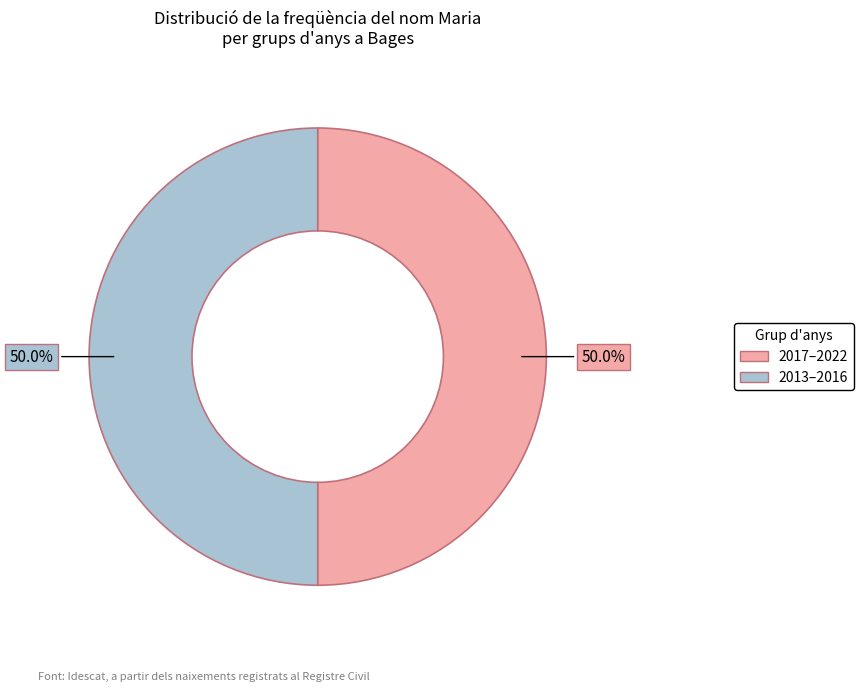

To the nearest percent, what is the average slice percentage?

50%